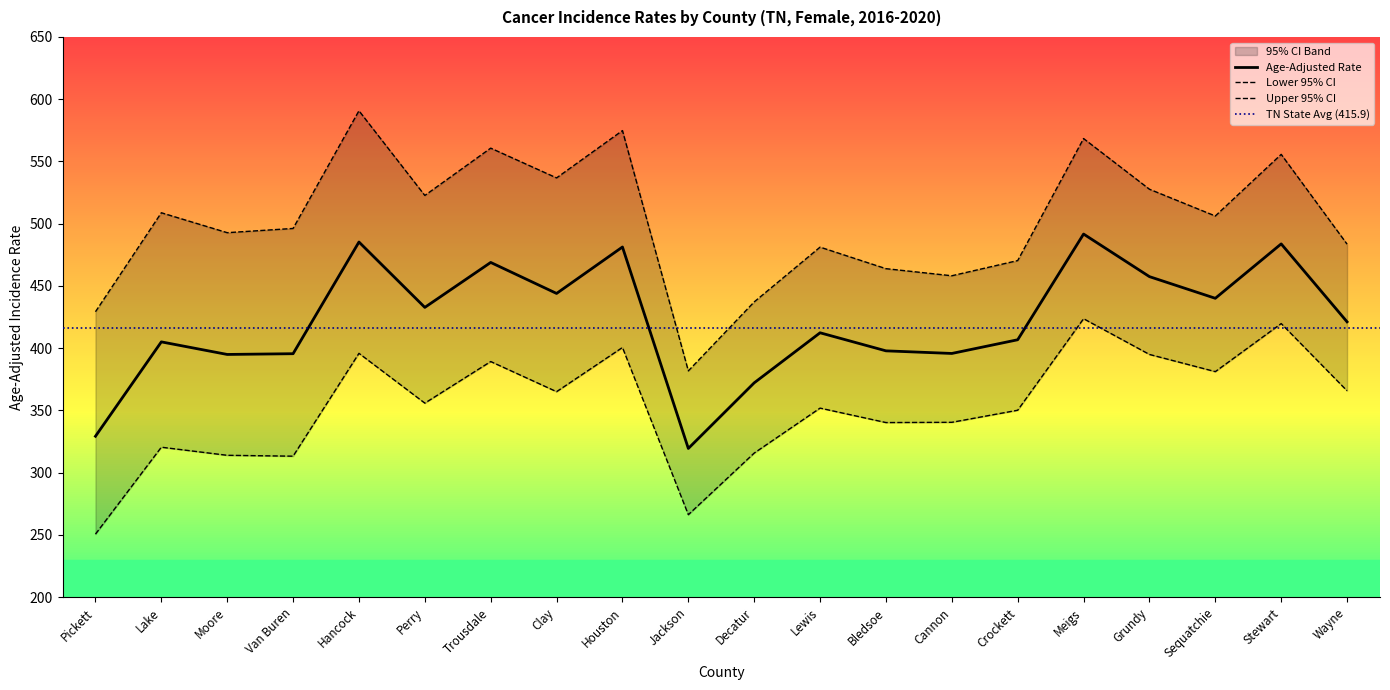

What is the difference between the highest and lowest values at Cannon?

117.7